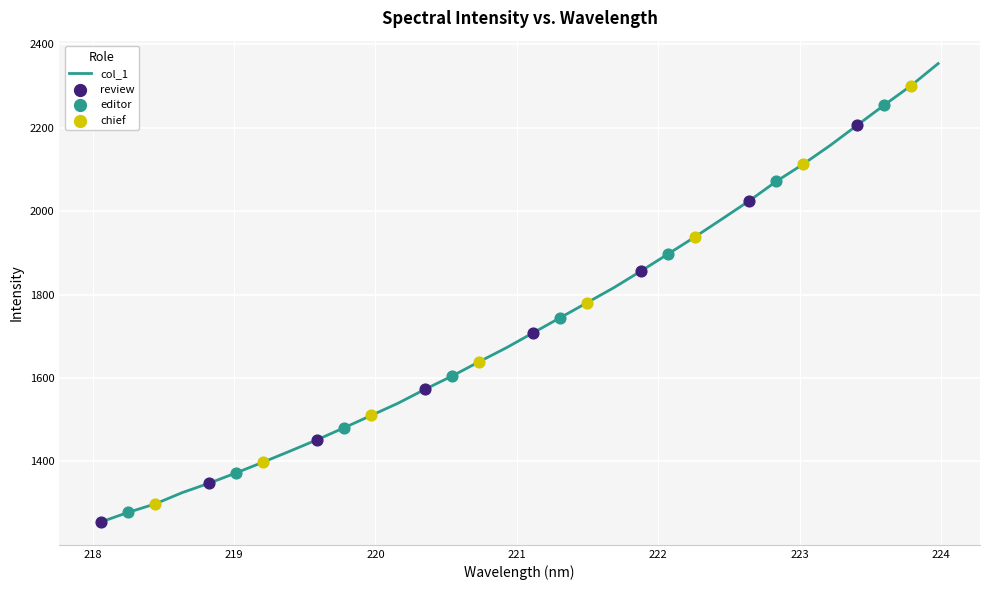

What is the difference between the maximum and minimum values?

1099.2